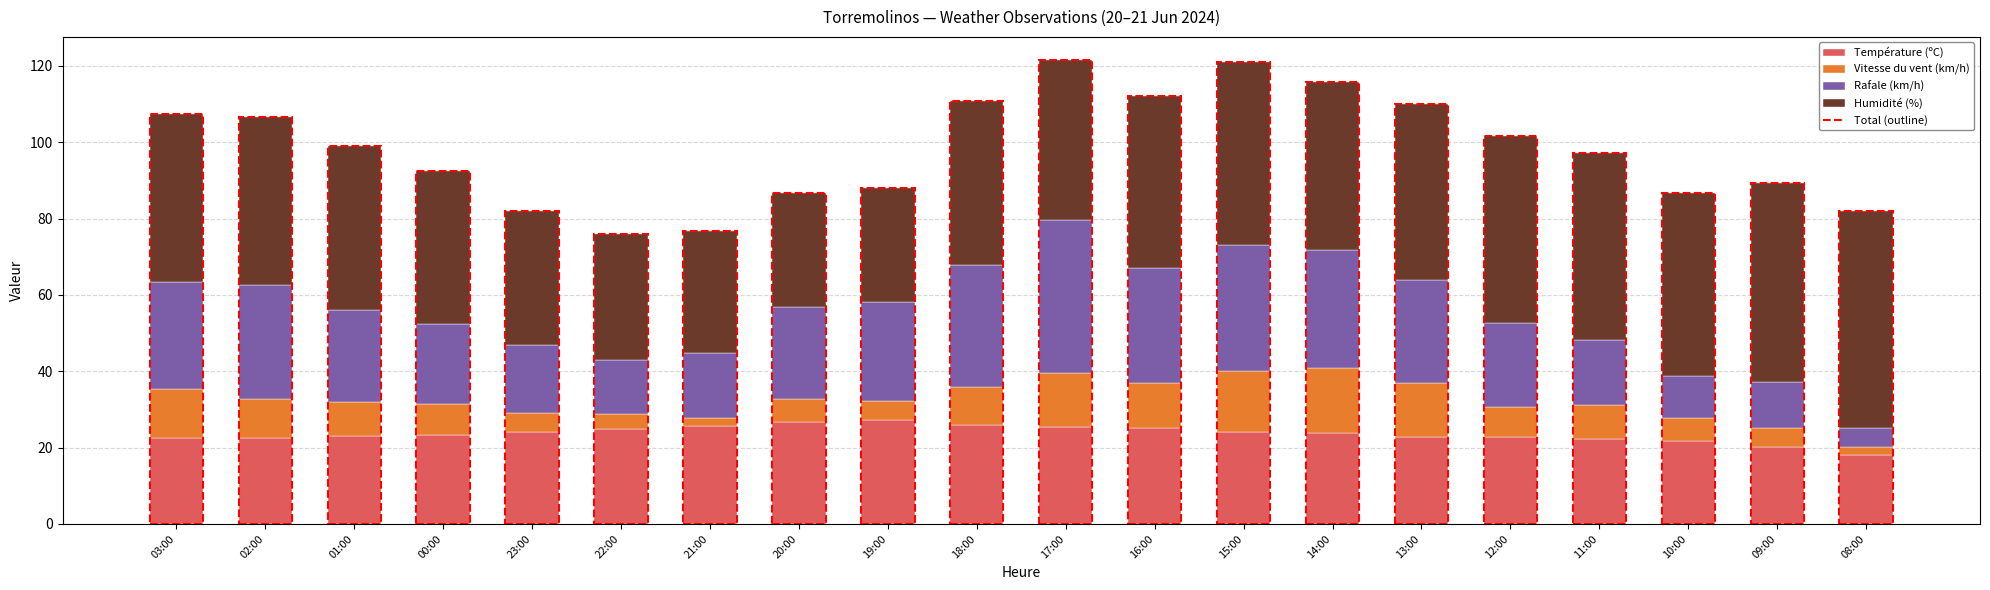

What is the average value of the Température (ºC) series?

23.6